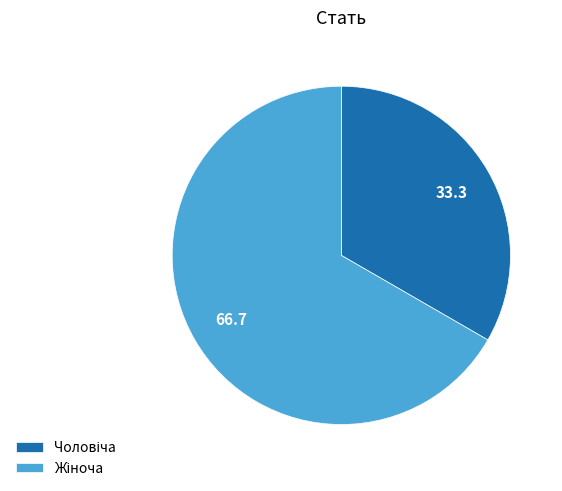

Does any single category account for the majority?

Yes